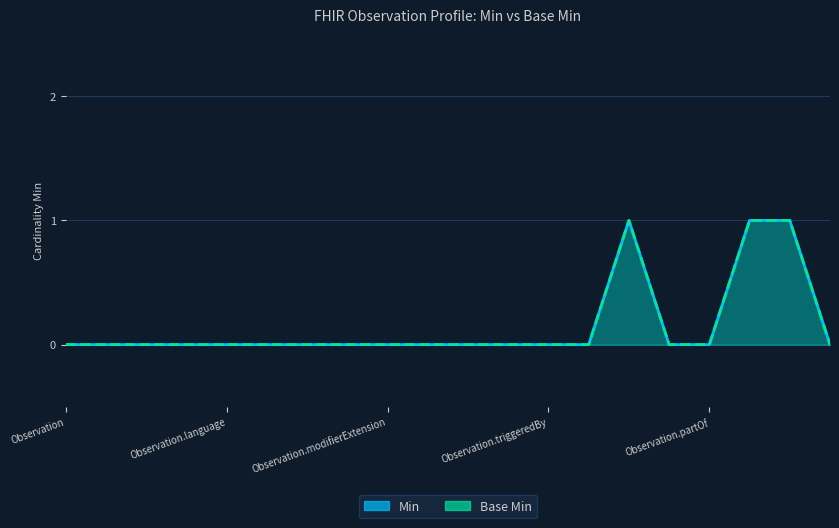

What position from the right is Observation.contained?

14